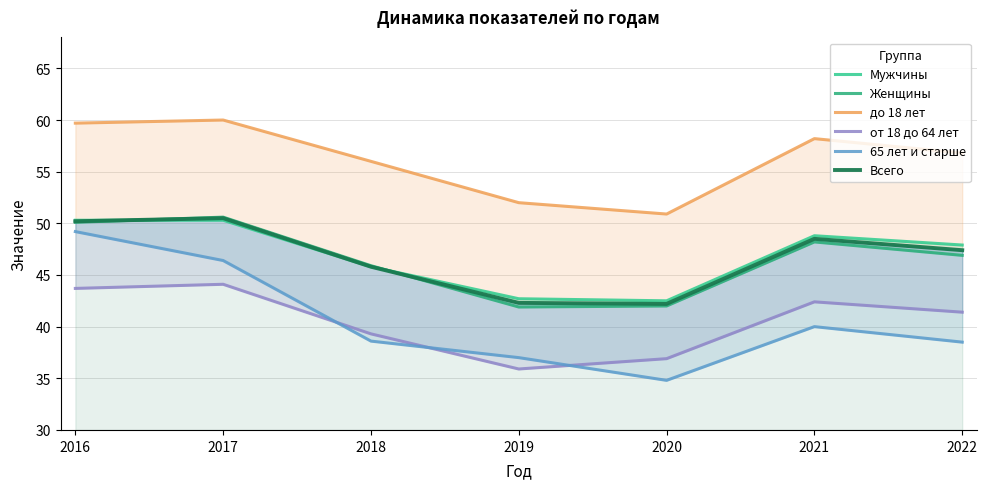

Where is Всего nearest to the value 46?

2018